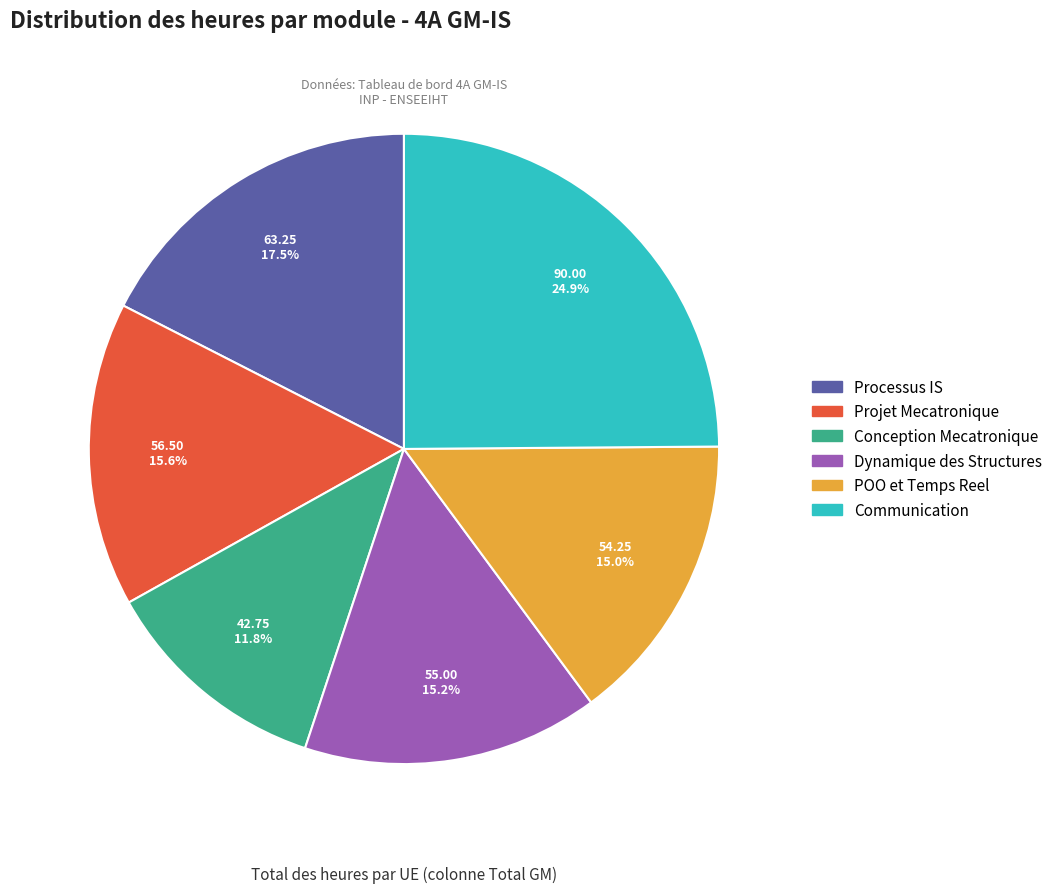

Is there a majority slice in this chart?

No